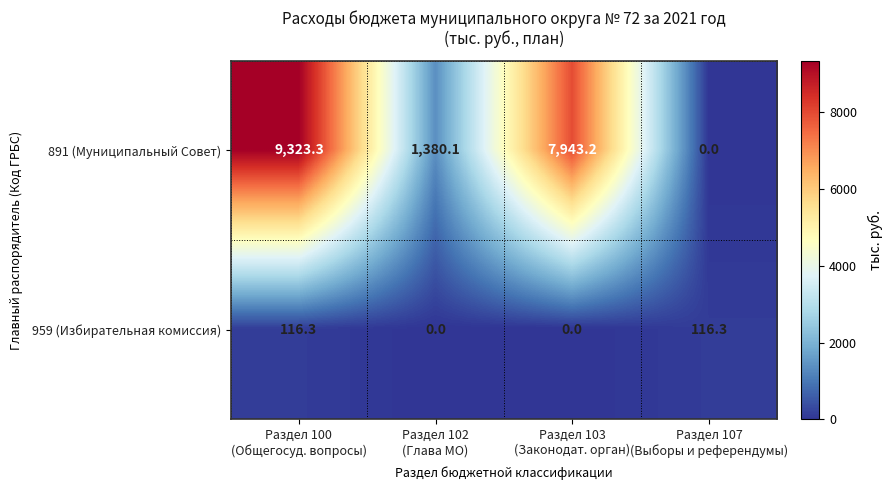

At how many categories does at least one series exceed 2662?

2